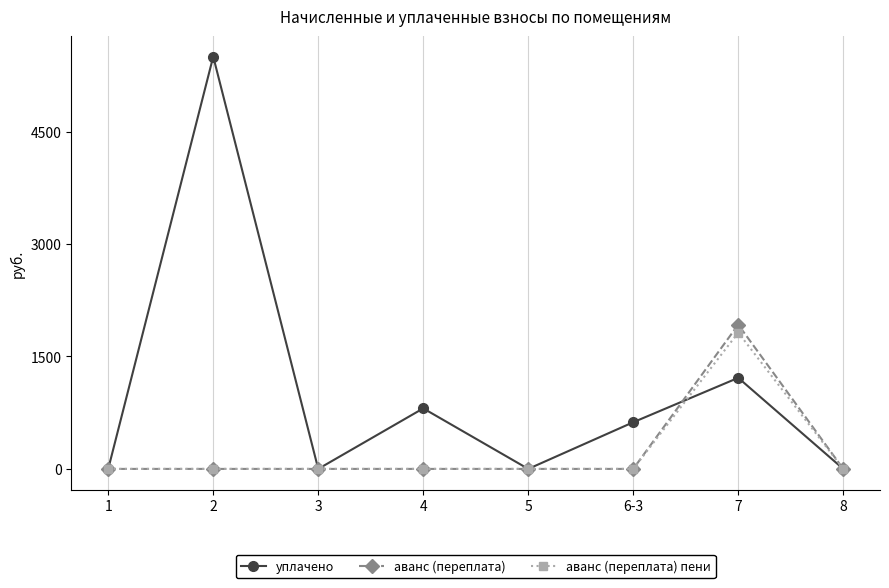

Is this an area chart (filled region under the line)?

No